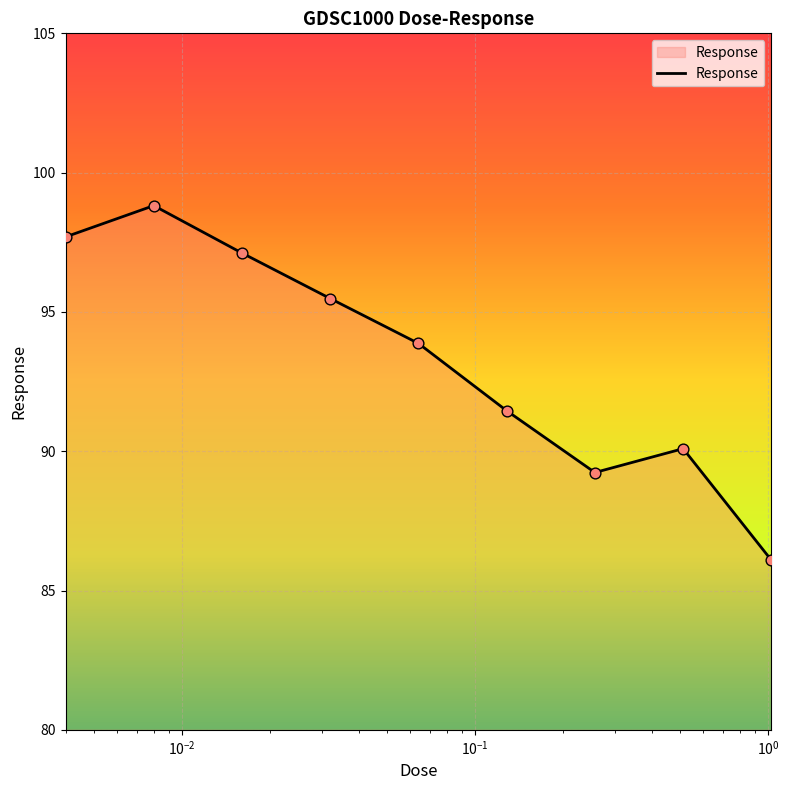

What is the minimum value shown in the chart?

86.1